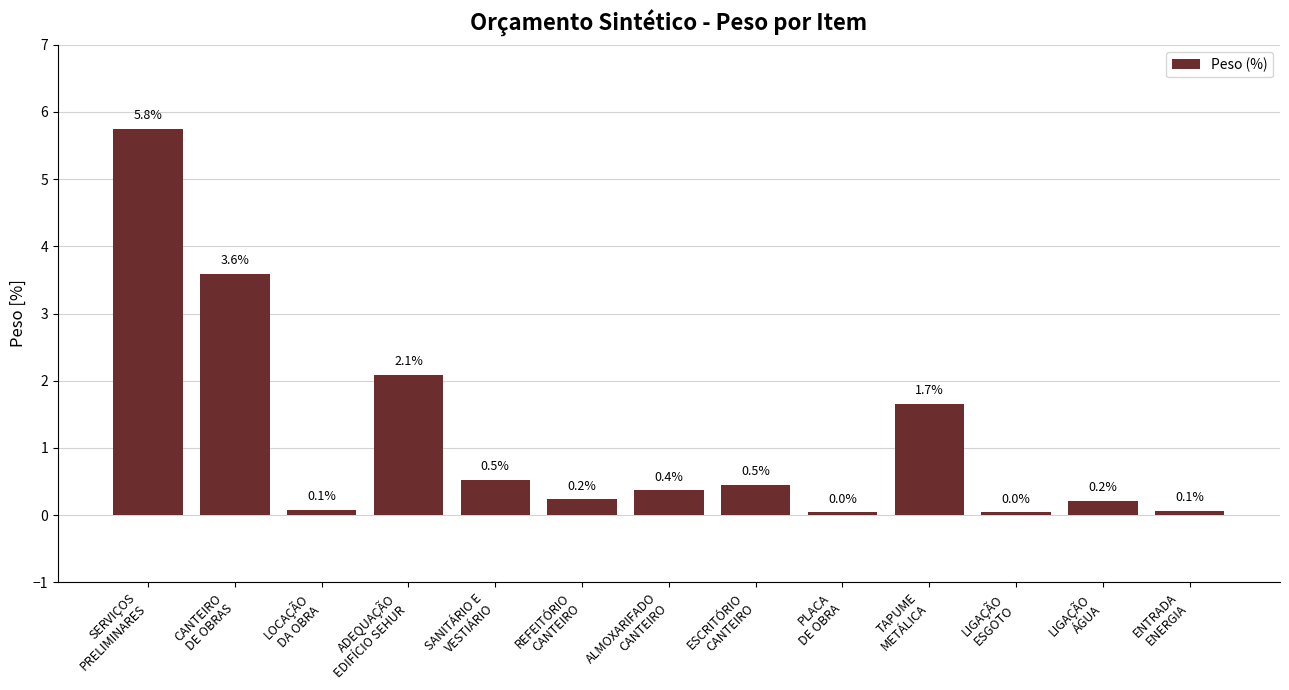

What is the maximum value shown in the chart?

5.8